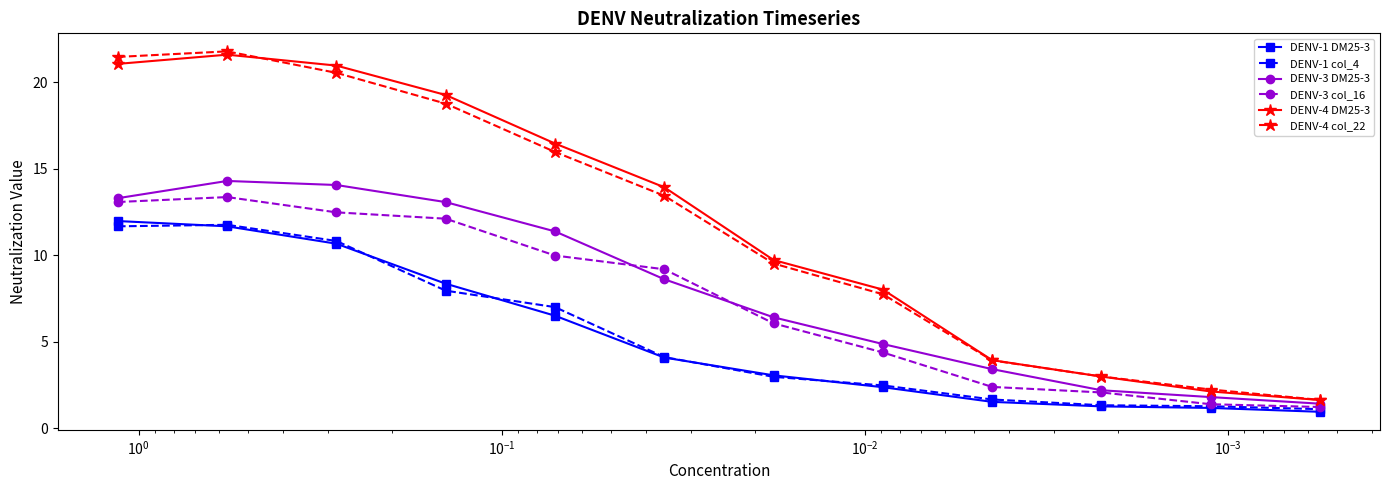

Reading left to right, transcribe all the data shown in this chart.

DENV-1 DM25-3: 12.0	11.7	10.7	8.4	6.5	4.1	3.1	2.4	1.5	1.3	1.2	1.0
DENV-1 col_4: 11.7	11.8	10.8	8.0	7.0	4.1	3.0	2.5	1.7	1.3	1.3	1.1
DENV-3 DM25-3: 13.3	14.3	14.1	13.1	11.4	8.6	6.4	4.9	3.4	2.2	1.8	1.4
DENV-3 col_16: 13.1	13.4	12.5	12.1	10.0	9.2	6.1	4.4	2.4	2.1	1.4	1.2
DENV-4 DM25-3: 21.0	21.6	21.0	19.3	16.4	13.9	9.7	8.0	3.9	3.0	2.1	1.6
DENV-4 col_22: 21.5	21.8	20.5	18.8	16.0	13.4	9.5	7.7	3.9	3.0	2.2	1.6